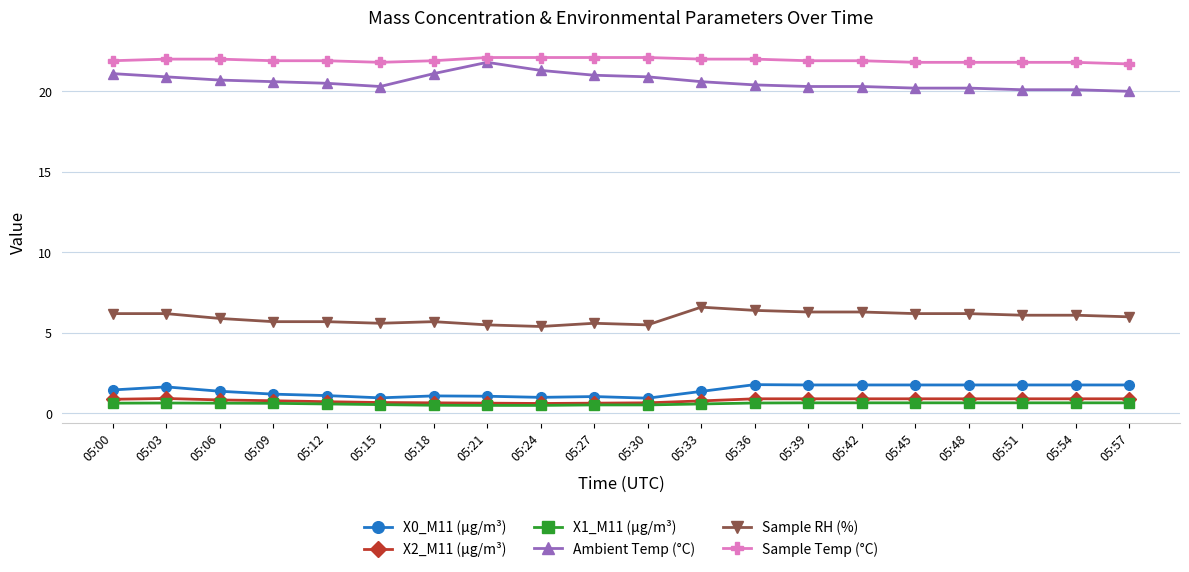

What is the sum of all X2_M11 (μg/m³) values?

16.1